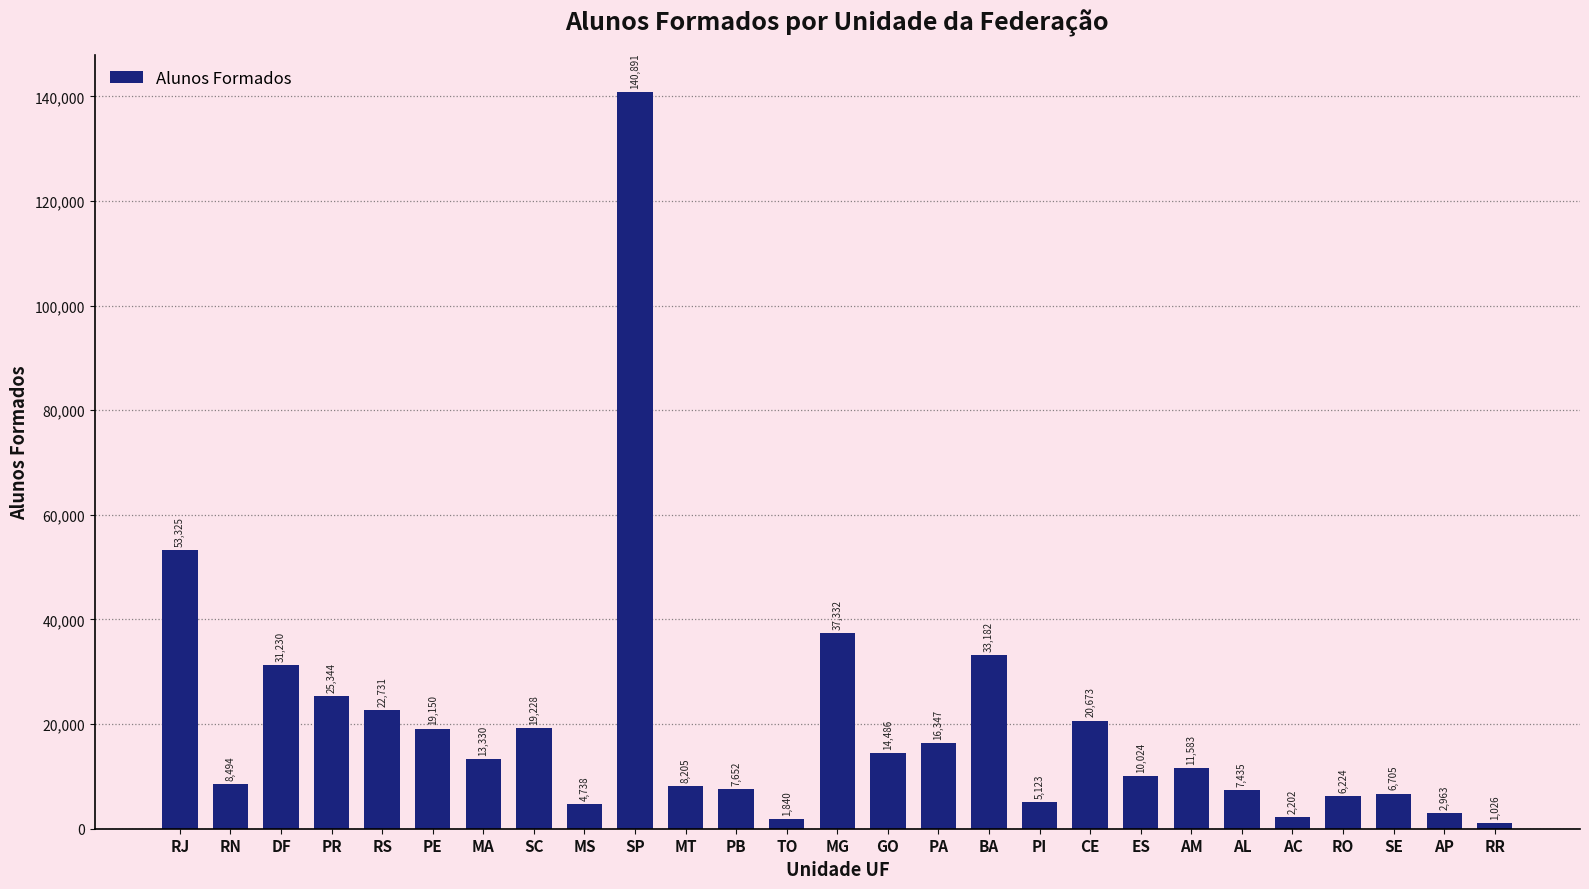

What is the difference between the values at RS and PE?

3581